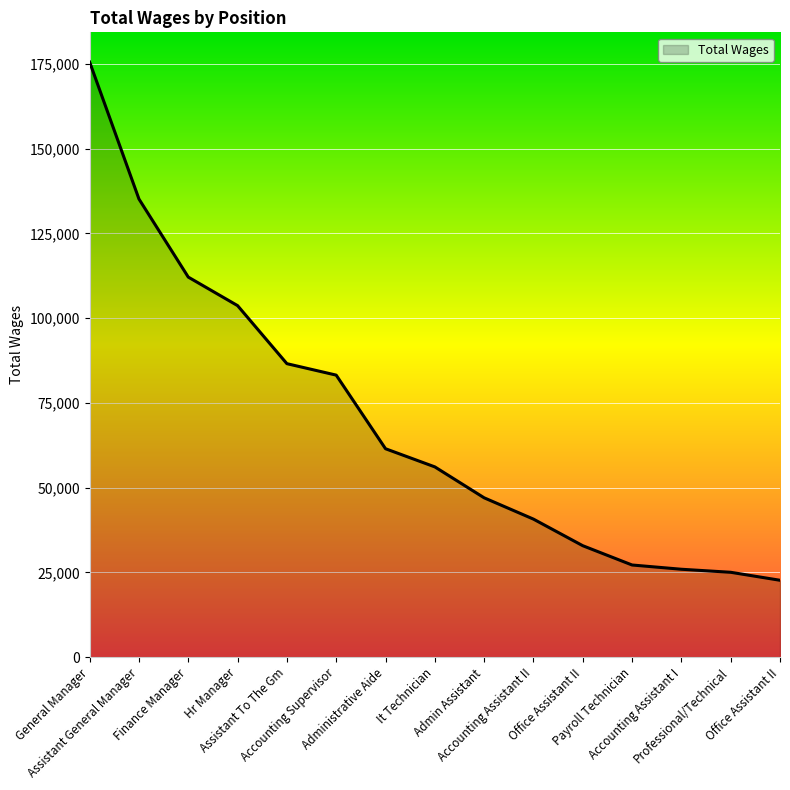

Which label corresponds to the smallest value in the chart?

Office Assistant II